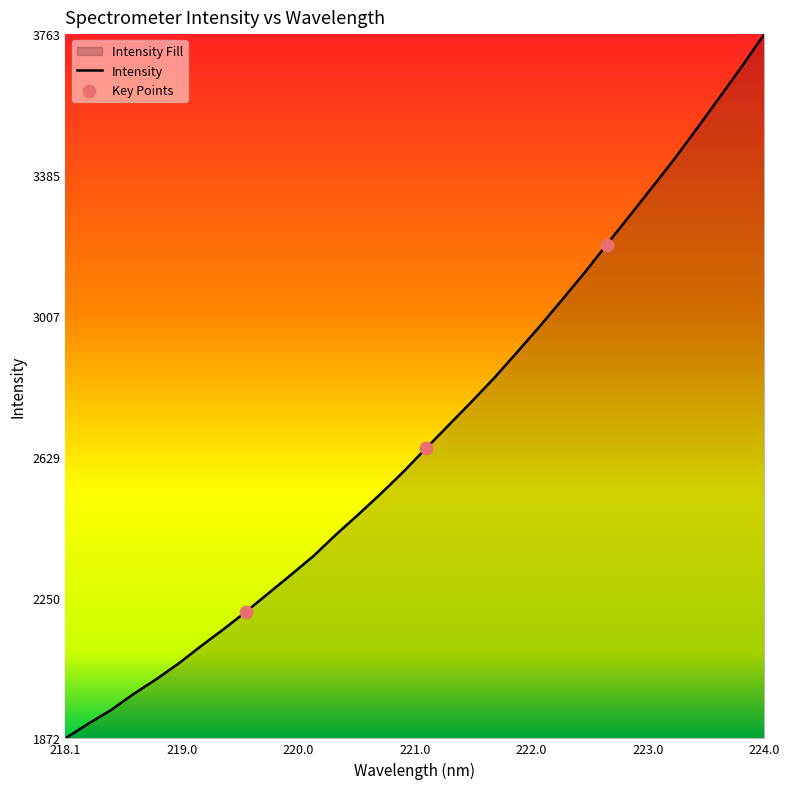

What is the difference between the maximum and minimum values?

1891.3